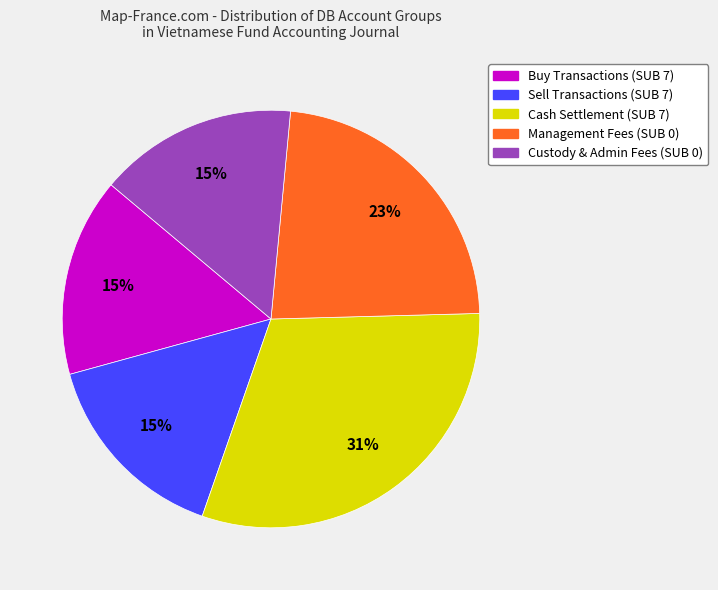

To the nearest percent, what is the average slice percentage?

20%